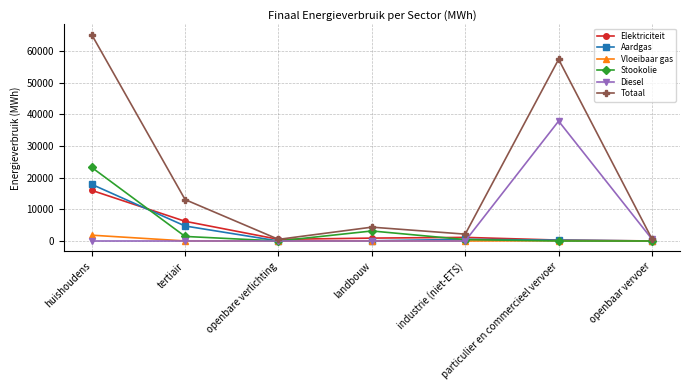

What position from the right is openbaar vervoer?

1